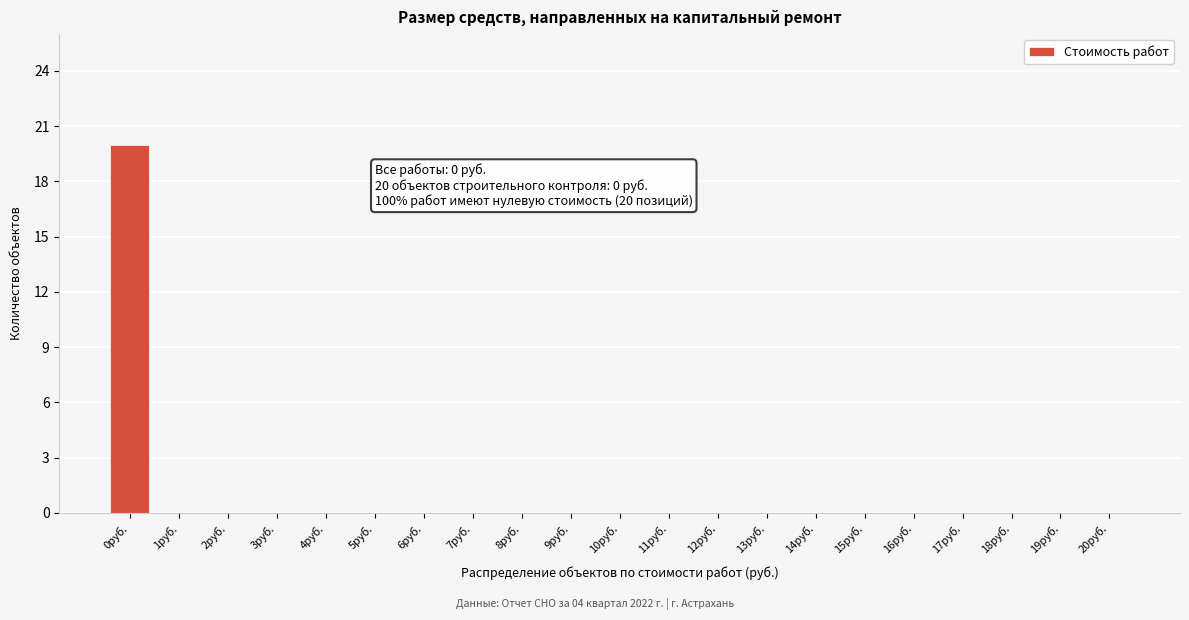

Reading right to left, what are all the values shown in this chart?

20руб.=0	19руб.=0	18руб.=0	17руб.=0	16руб.=0	15руб.=0	14руб.=0	13руб.=0	12руб.=0	11руб.=0	10руб.=0	9руб.=0	8руб.=0	7руб.=0	6руб.=0	5руб.=0	4руб.=0	3руб.=0	2руб.=0	1руб.=0	0руб.=20